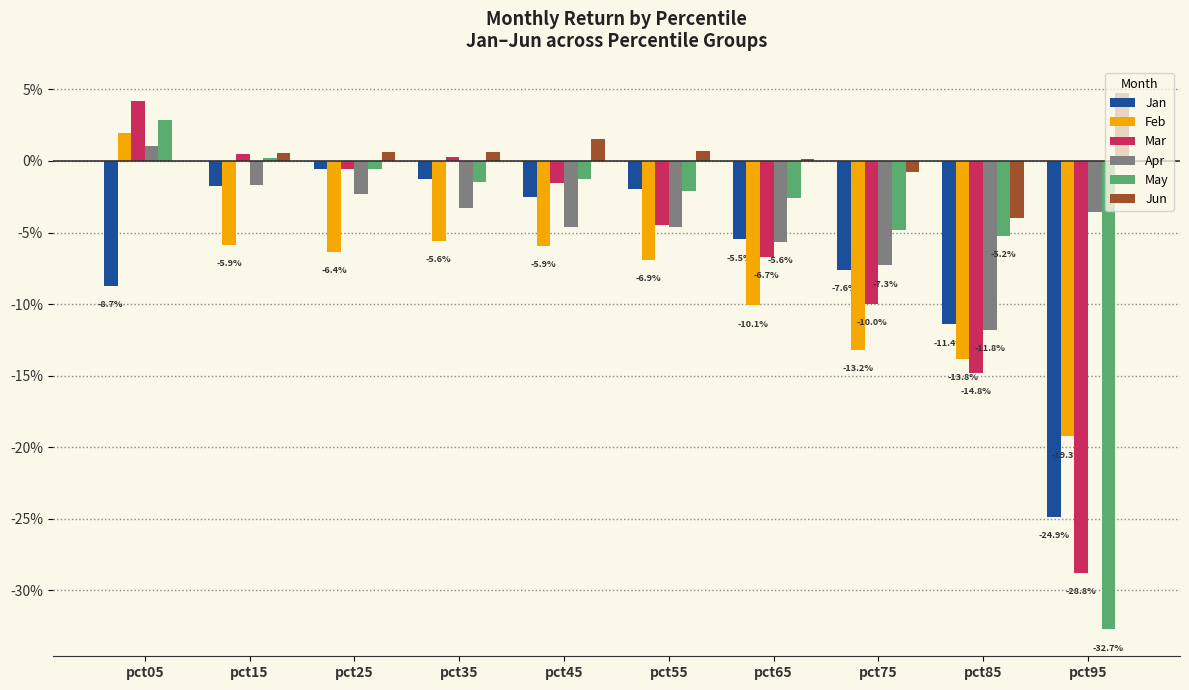

The value of Jun at pct55 is 0.0. True or false?

False